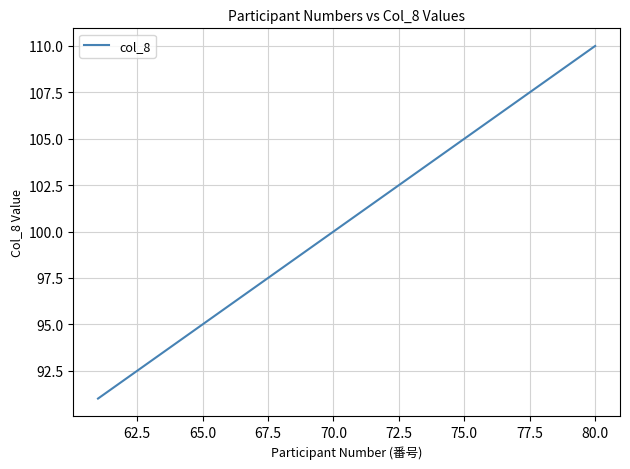

What is the minimum value shown in the chart?

91